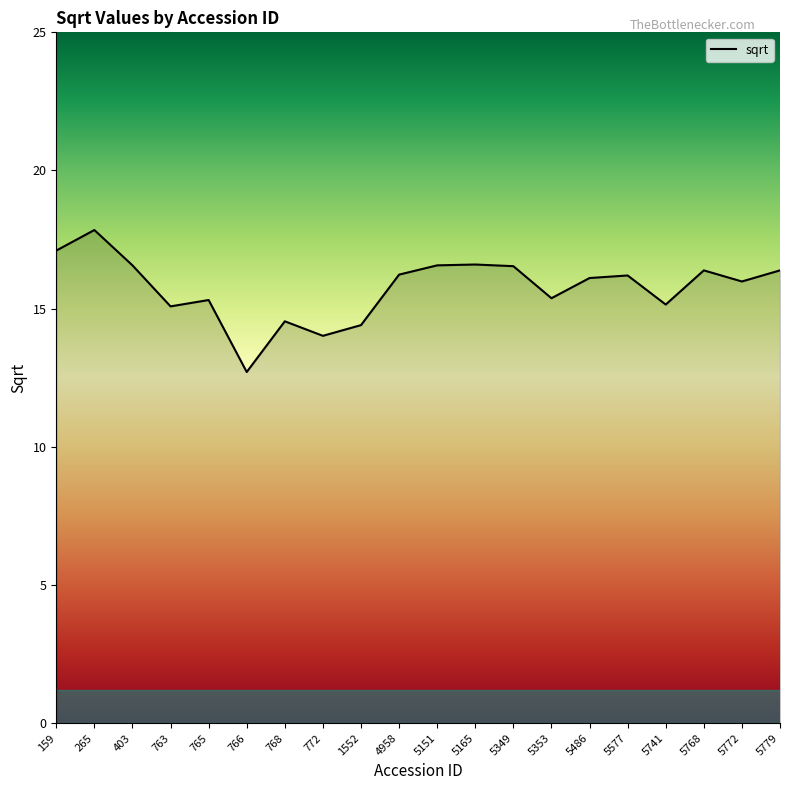

At which category does the chart reach its minimum across all series?

766